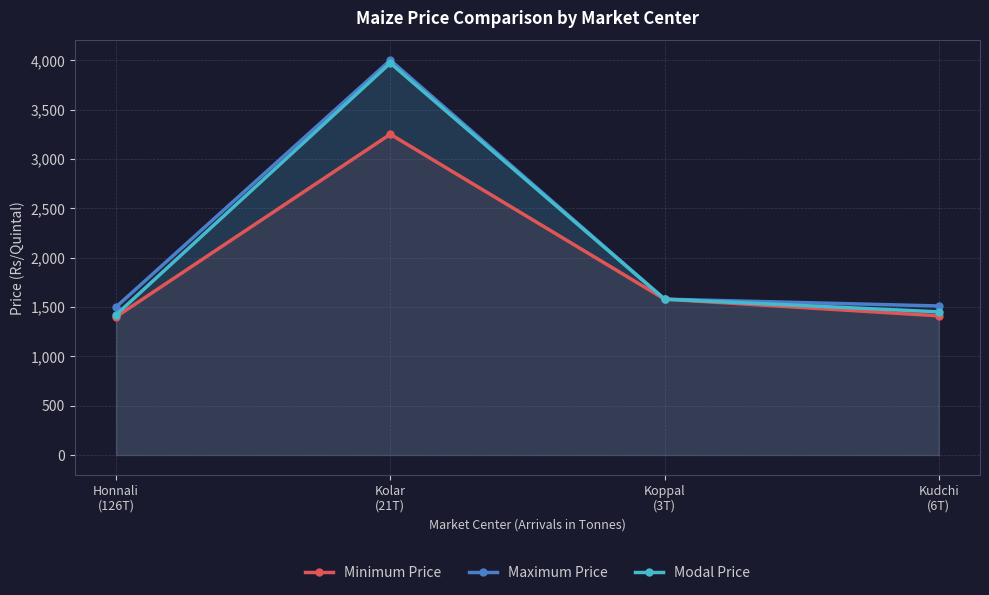

Reading right to left, extract all data points from this chart.

Minimum Price: 1410	1579	3250	1400
Maximum Price: 1510	1579	4000	1500
Modal Price: 1450	1579	3971	1420